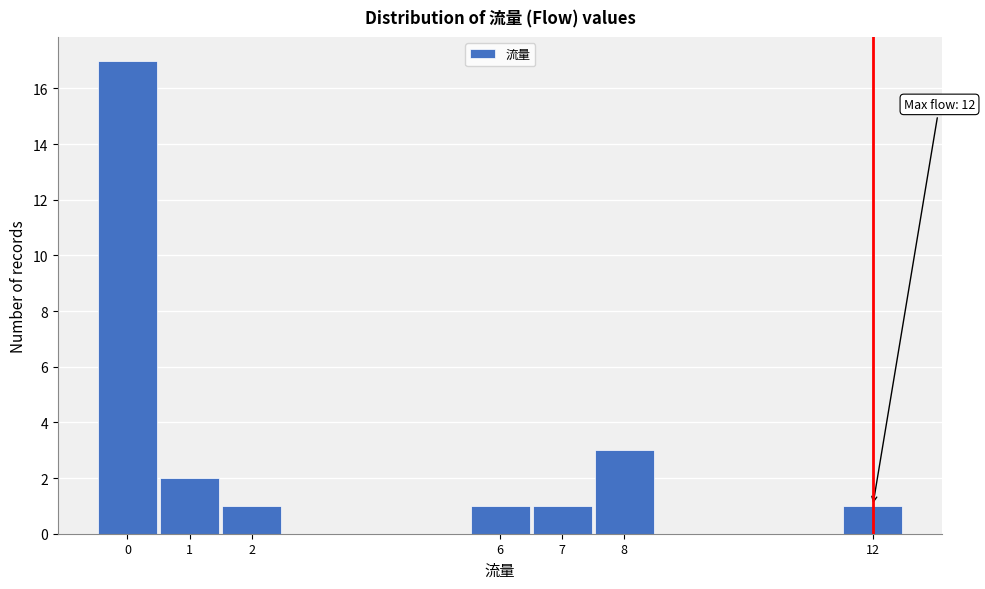

Over which range of the x-axis is the bar tallest?

-0.5 to 0.5